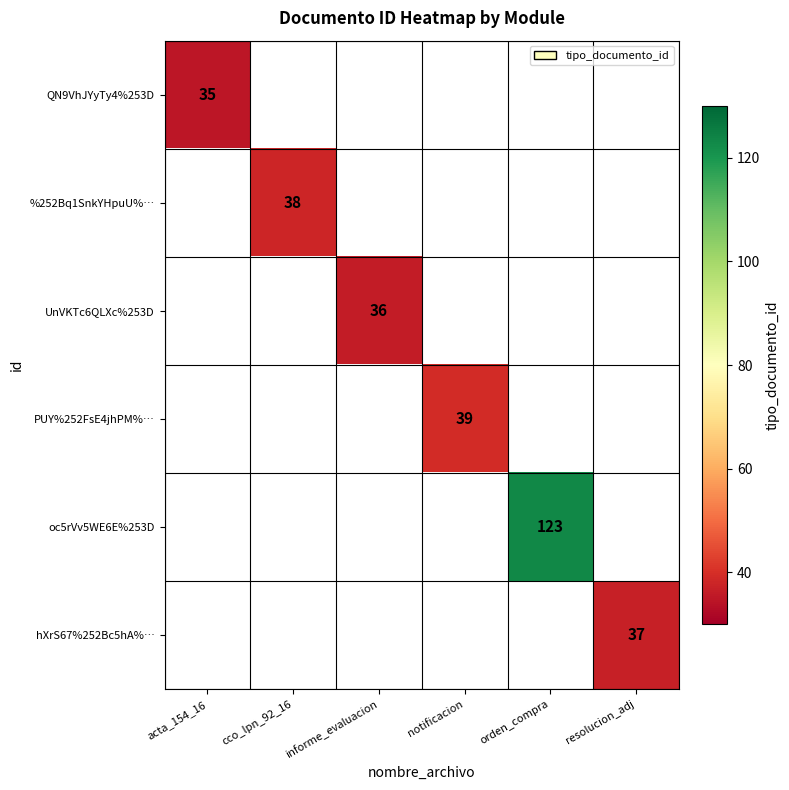

The UnVKTc6QLXc%253D series shows 36 at informe_evaluacion. True or false?

True